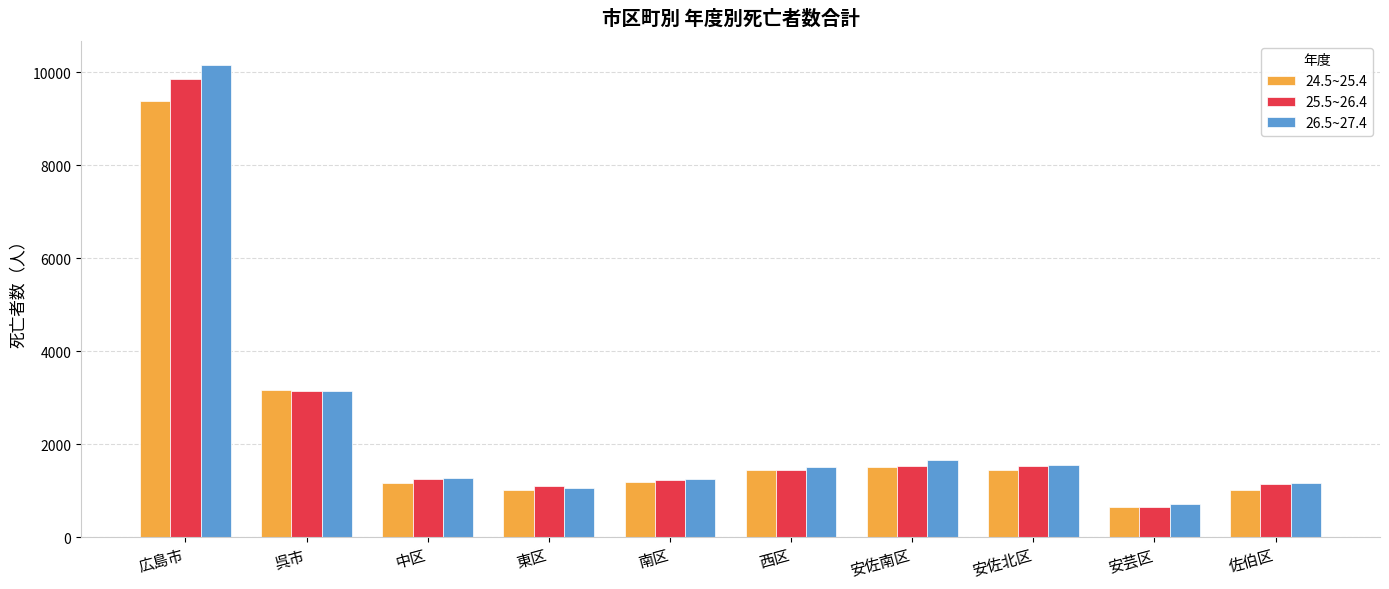

How many bars are there in total?

30